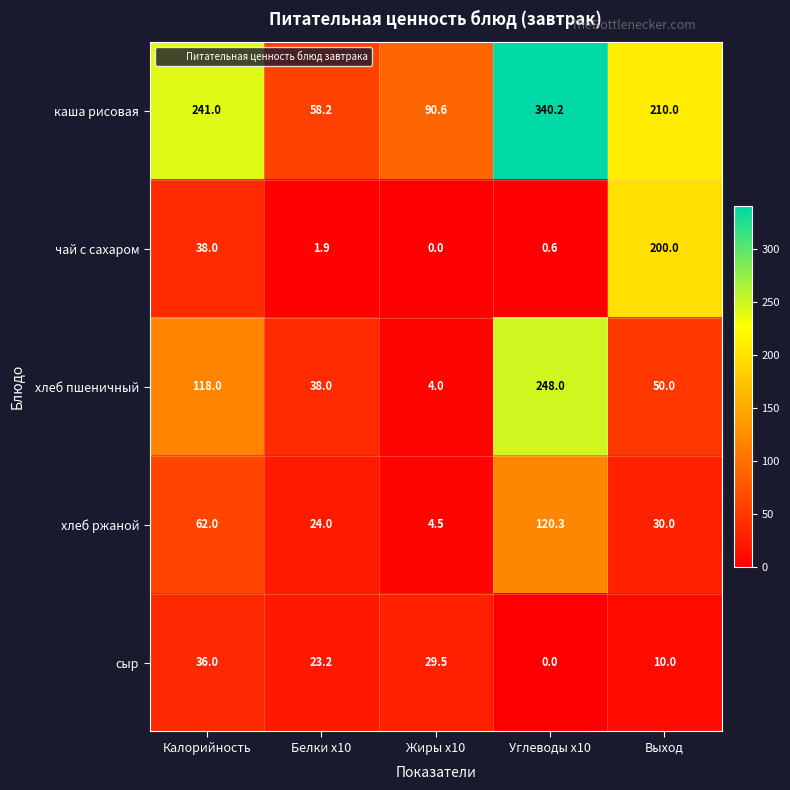

Which series has the largest total across all categories?

каша рисовая